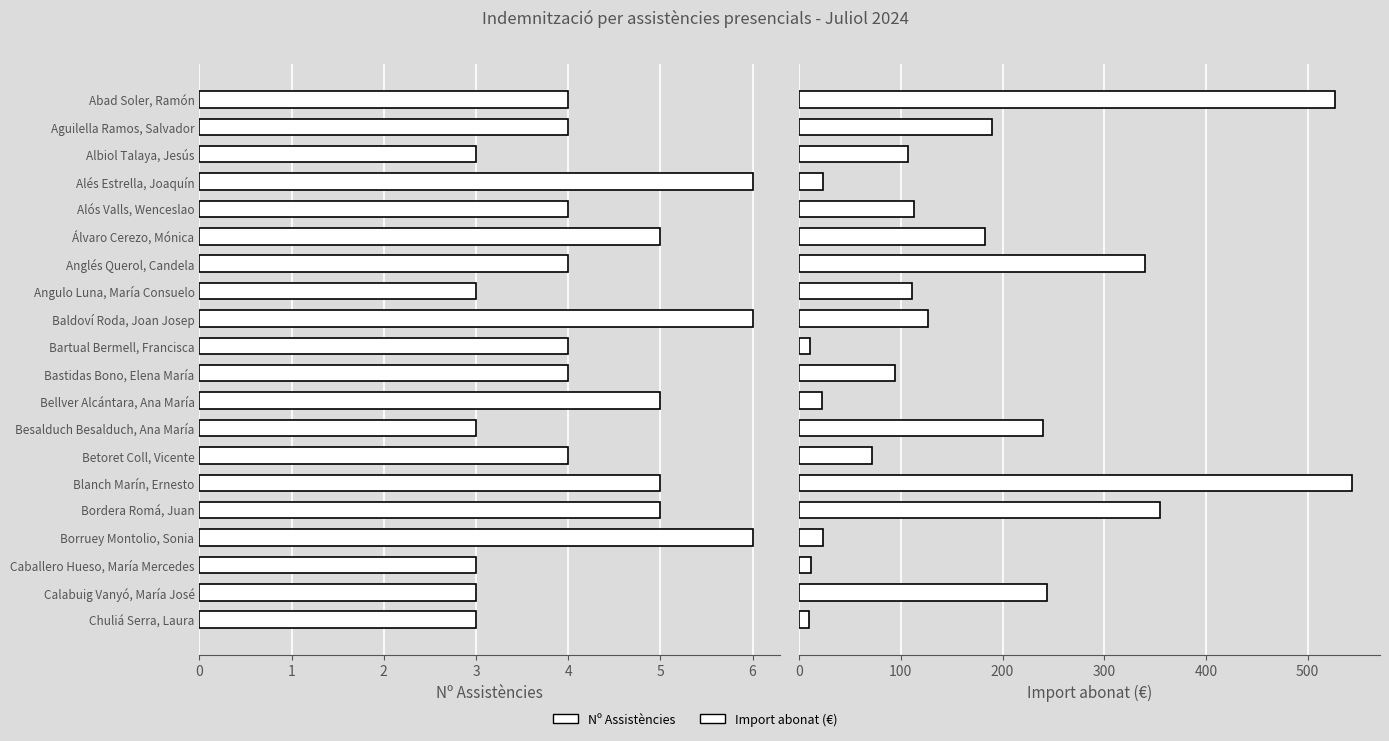

Which series has the largest total across all categories?

Import abonat (€)